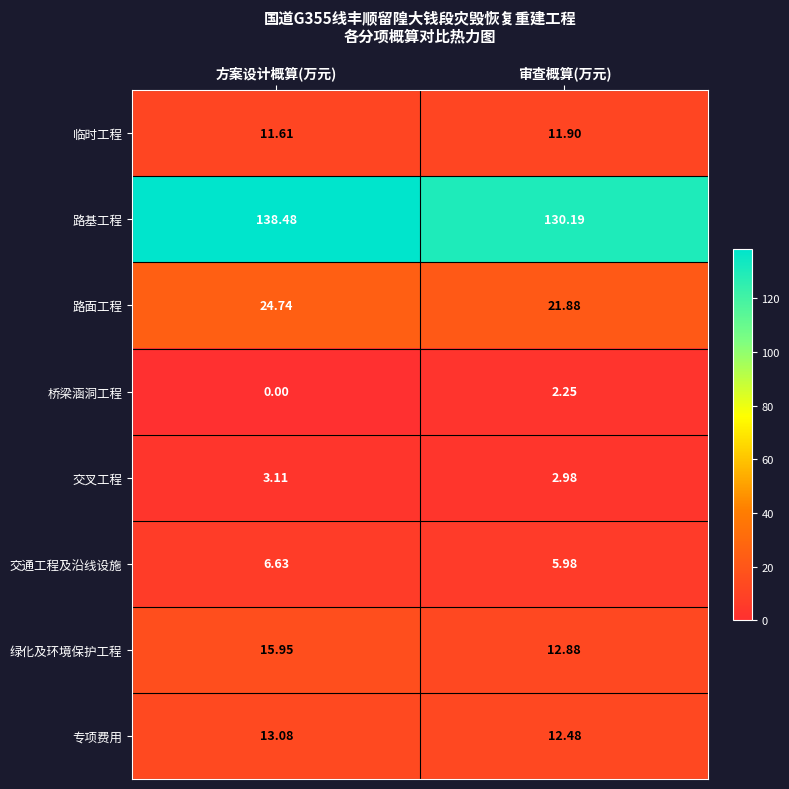

At which label does 绿化及环境保护工程 reach its peak?

方案设计概算(万元)